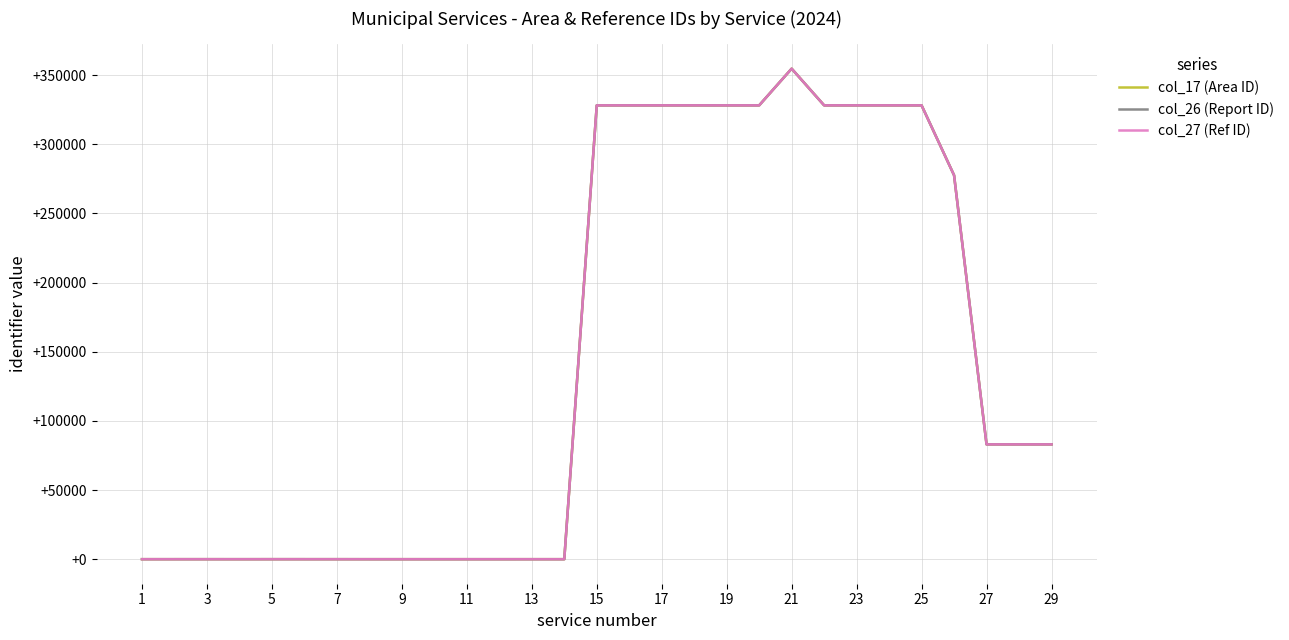

Does the chart have visible grid lines?

Yes